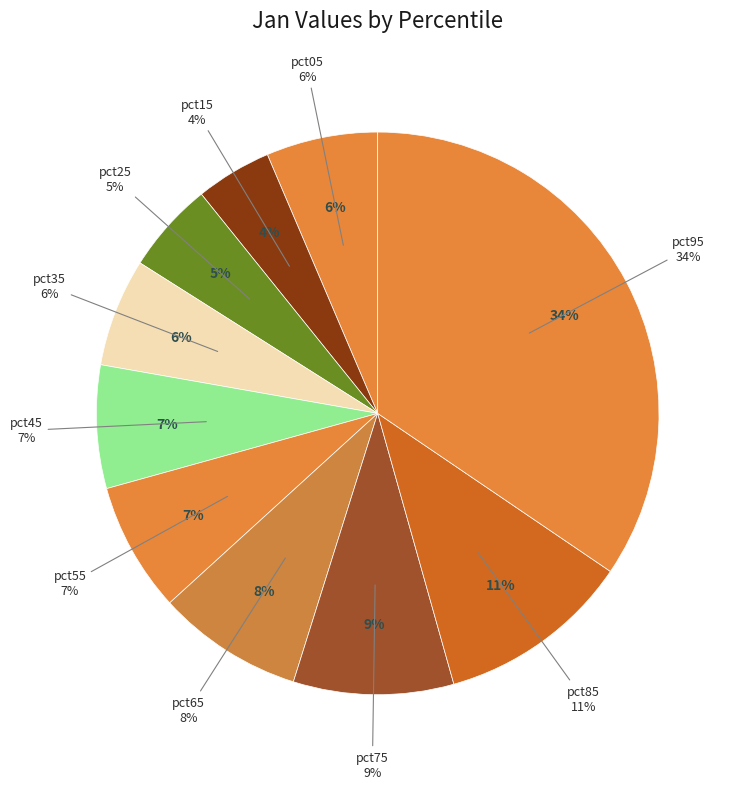

How many segments does this pie chart have?

10